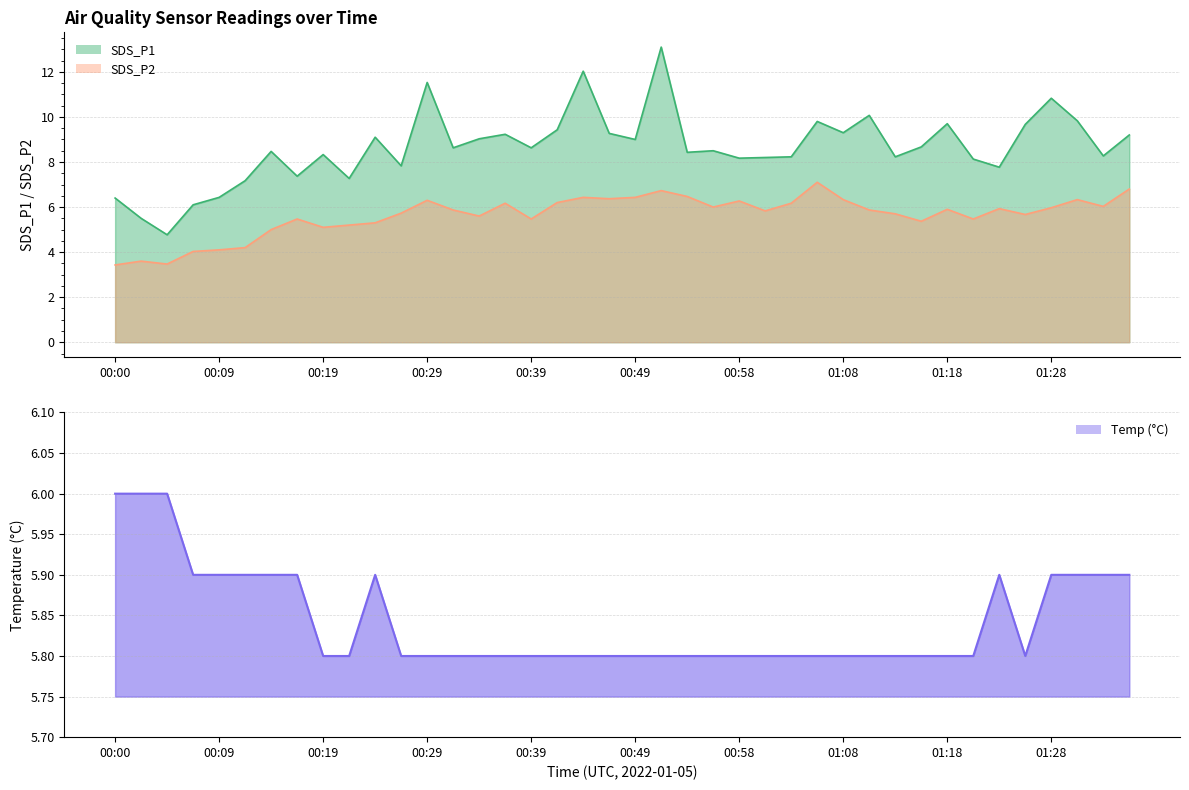

The value of SDS_P1 at 00:54 is 8.4. True or false?

True